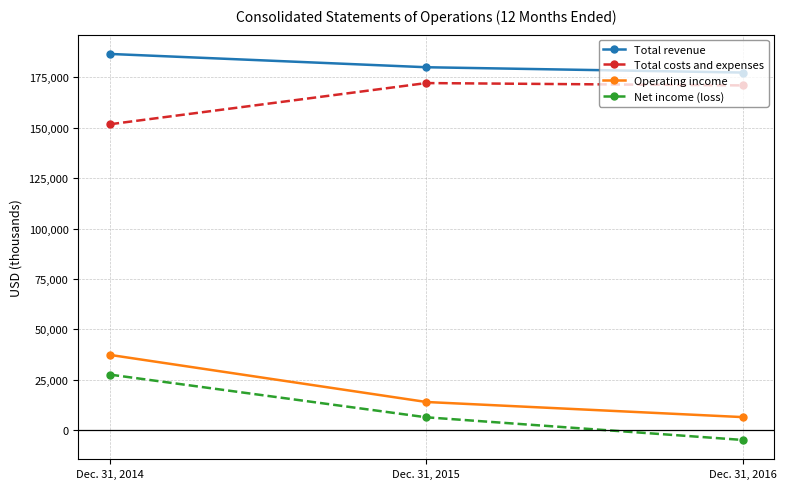

What is the spread (max minus min) of values at Dec. 31, 2015?

173633